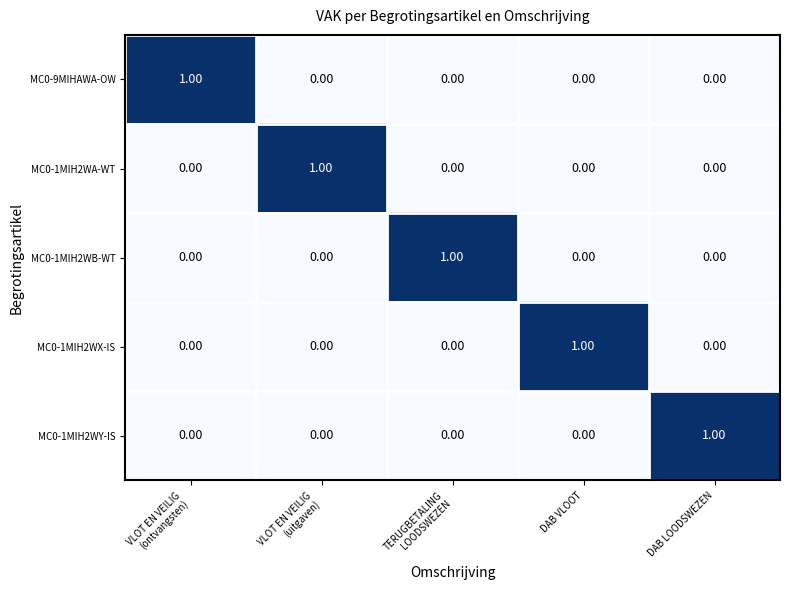

At how many categories does at least one series exceed 0?

5